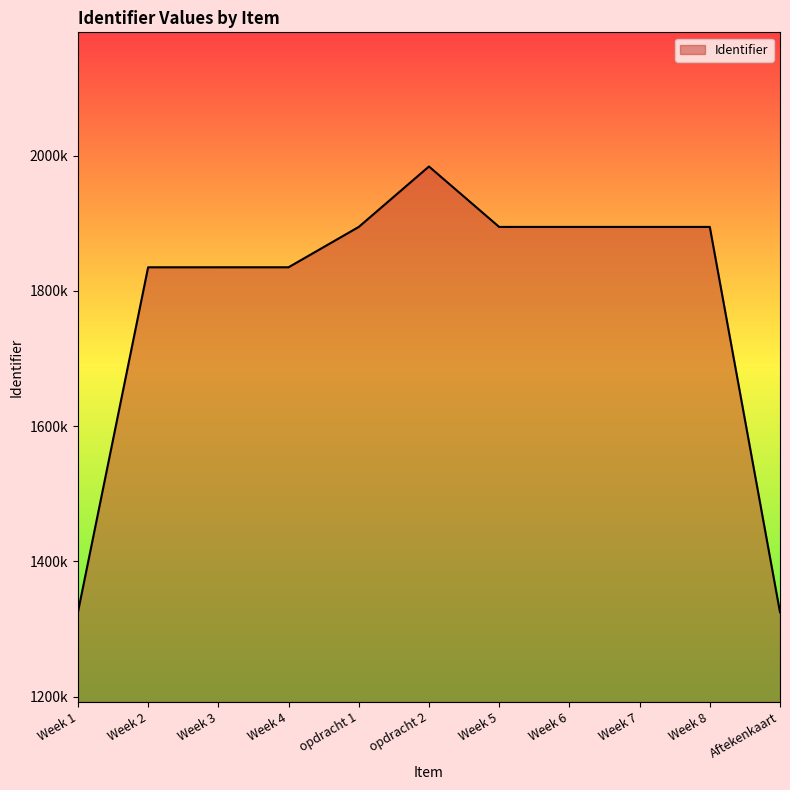

True or false: the data shows 3271086 at Week 5.

False